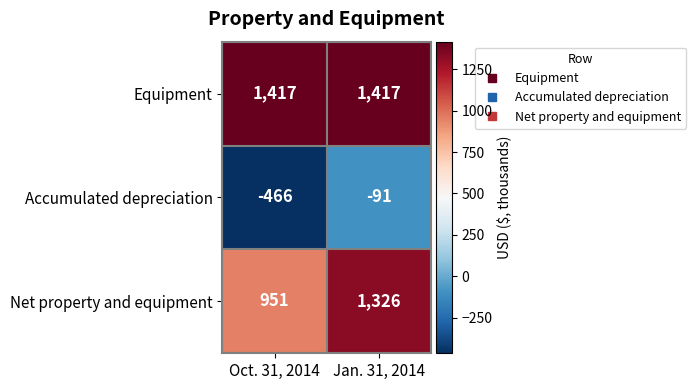

What is the difference between the highest and lowest values at Oct. 31, 2014?

1883